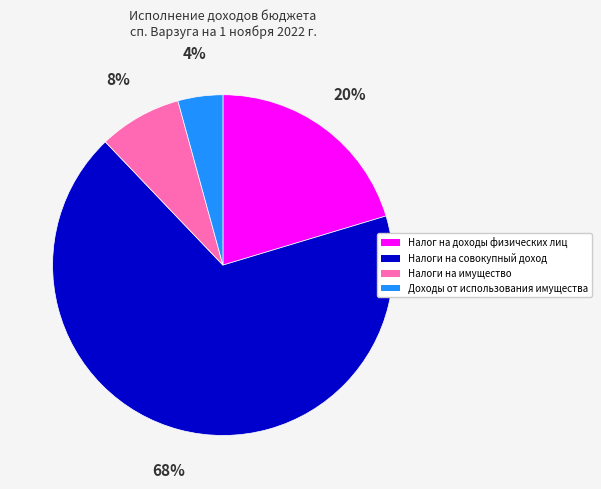

True or false: Доходы от использования имущества accounts for 4% of the total.

True